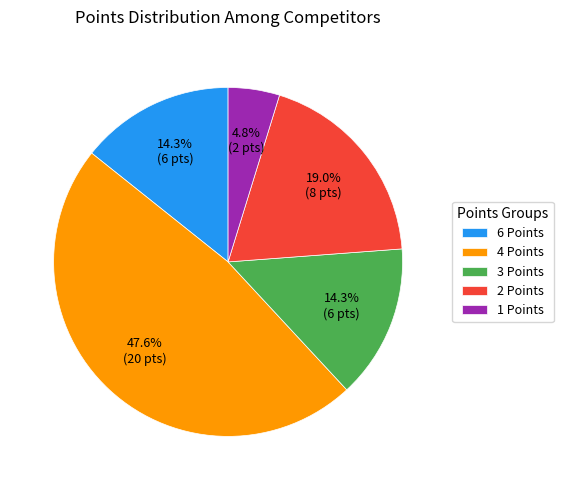

Approximately how many times larger is the value at 4 Points compared to 2 Points?

2.5